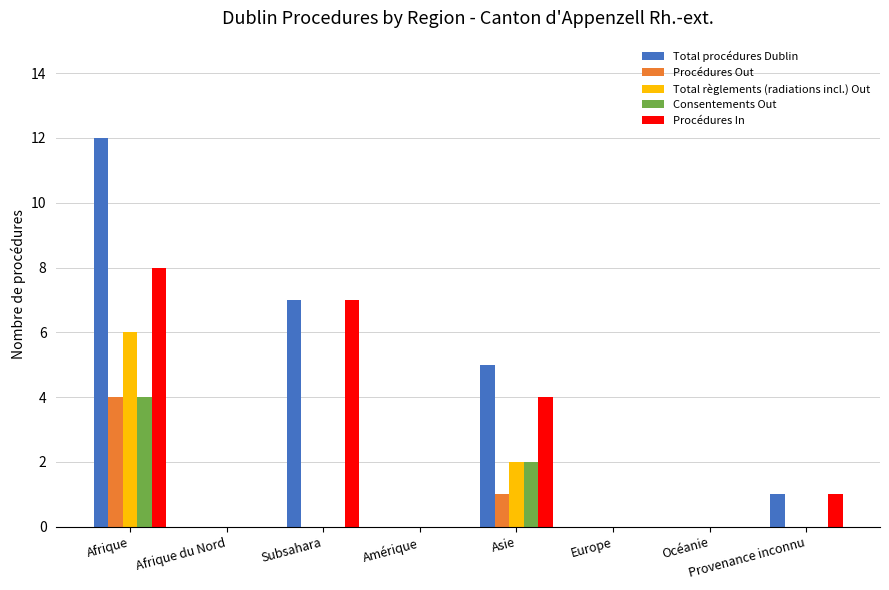

What is the total value across all series at Afrique?

34